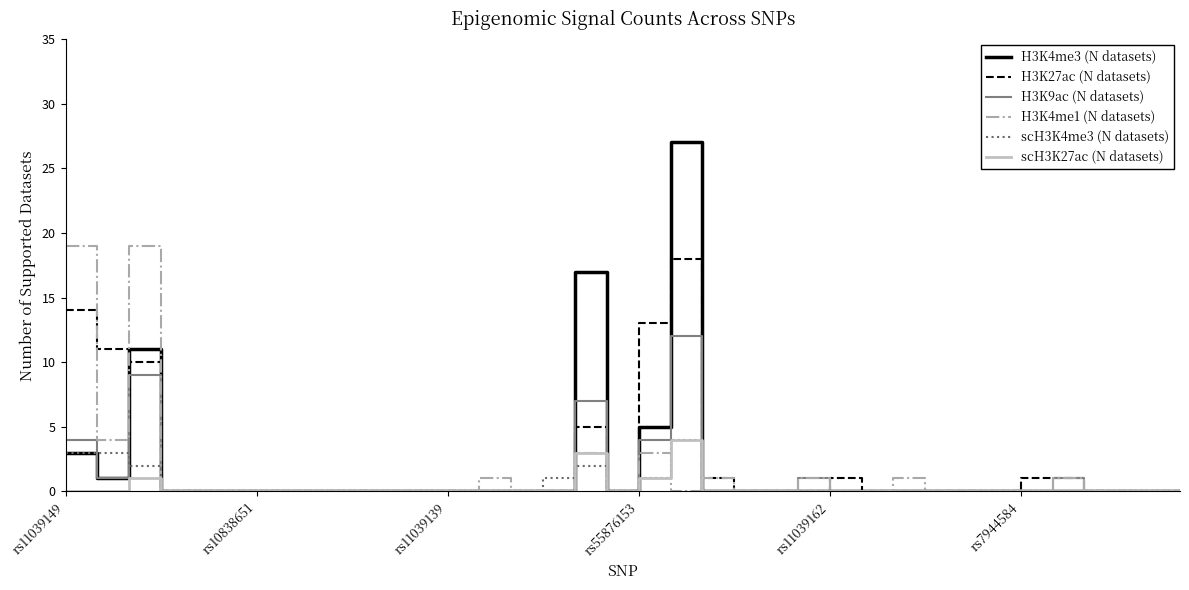

Which series has the largest range (max minus min)?

H3K4me3 (N datasets)